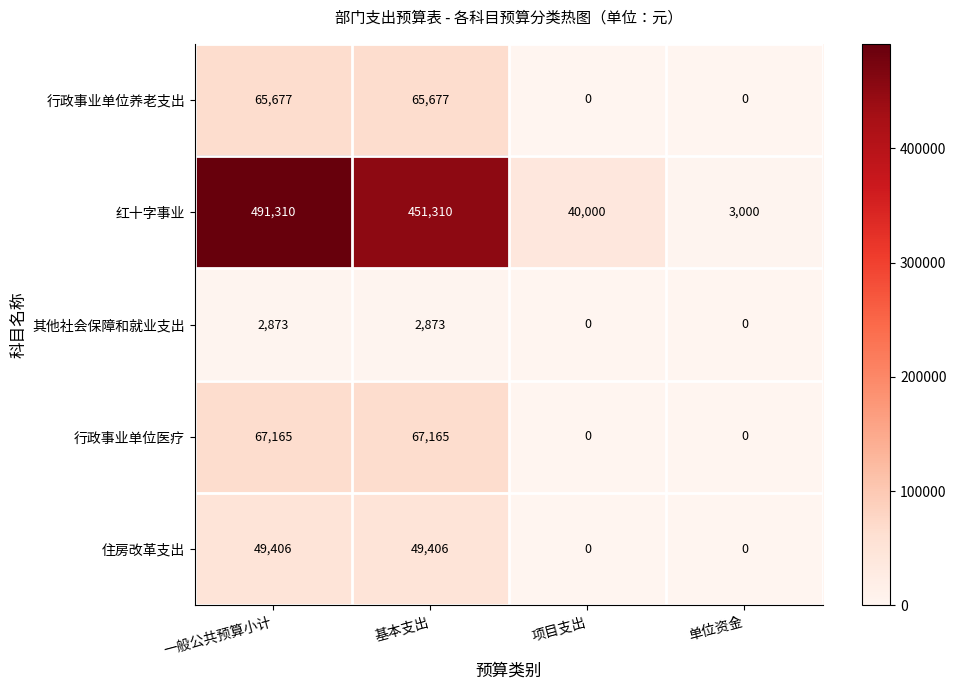

At which category is the sum across all series the highest?

一般公共预算小计